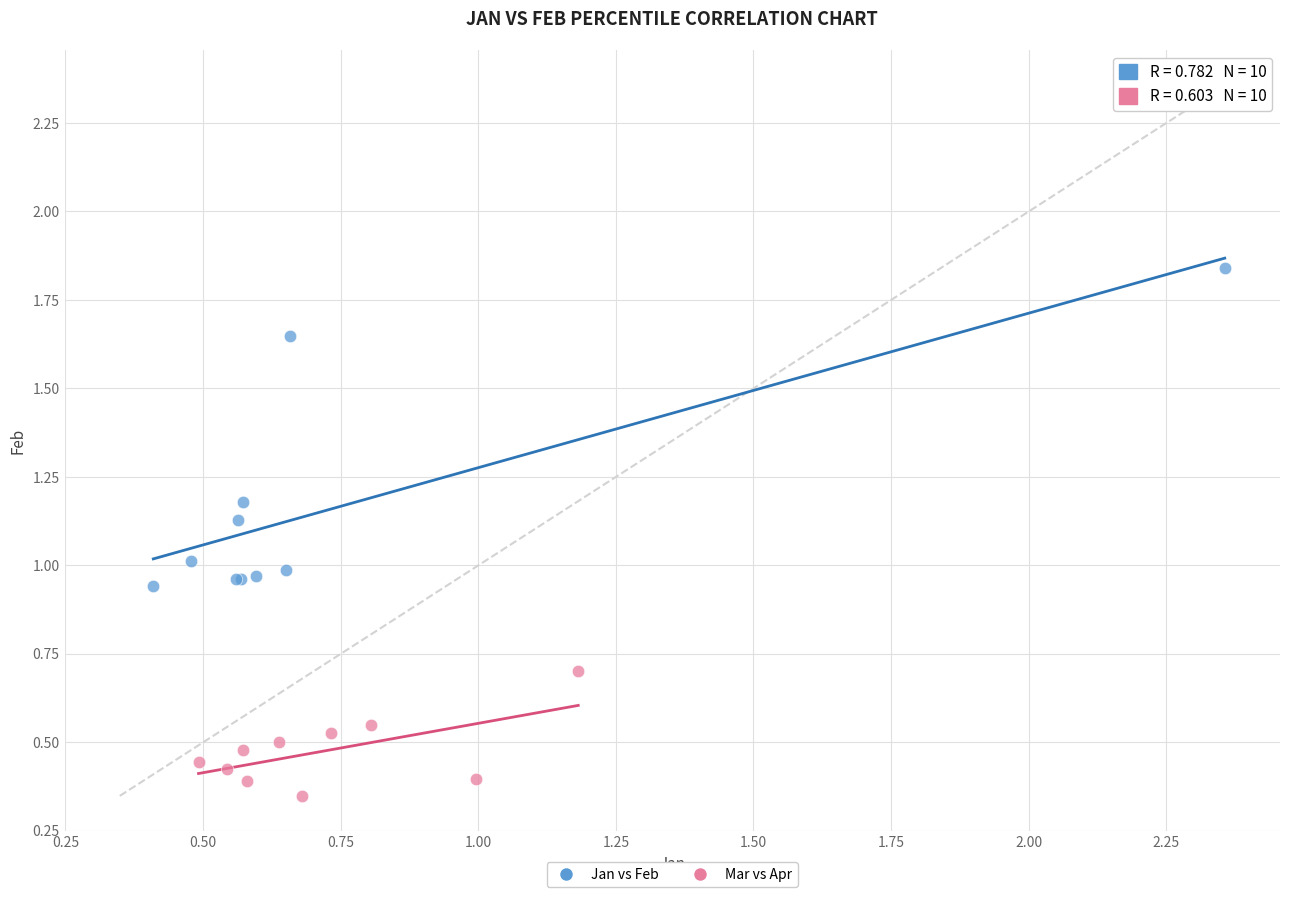

Which series has the widest spread of Y values?

Jan vs Feb